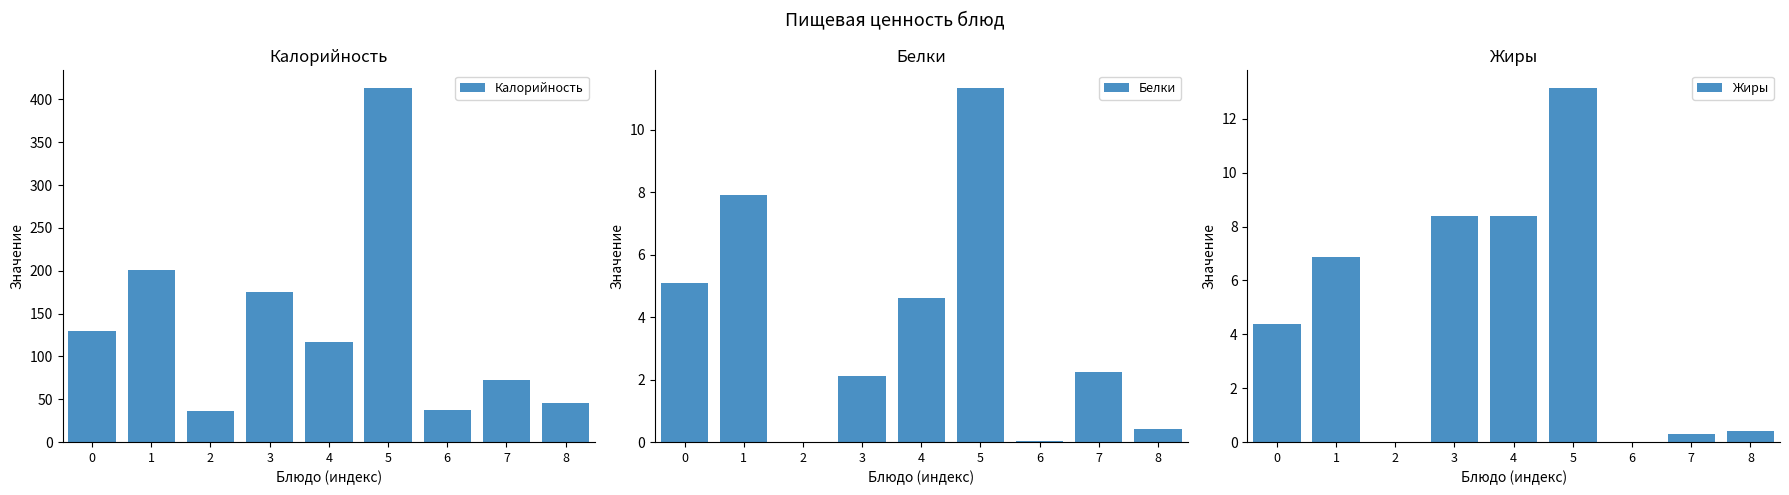

At which category does the chart reach its minimum across all series?

2